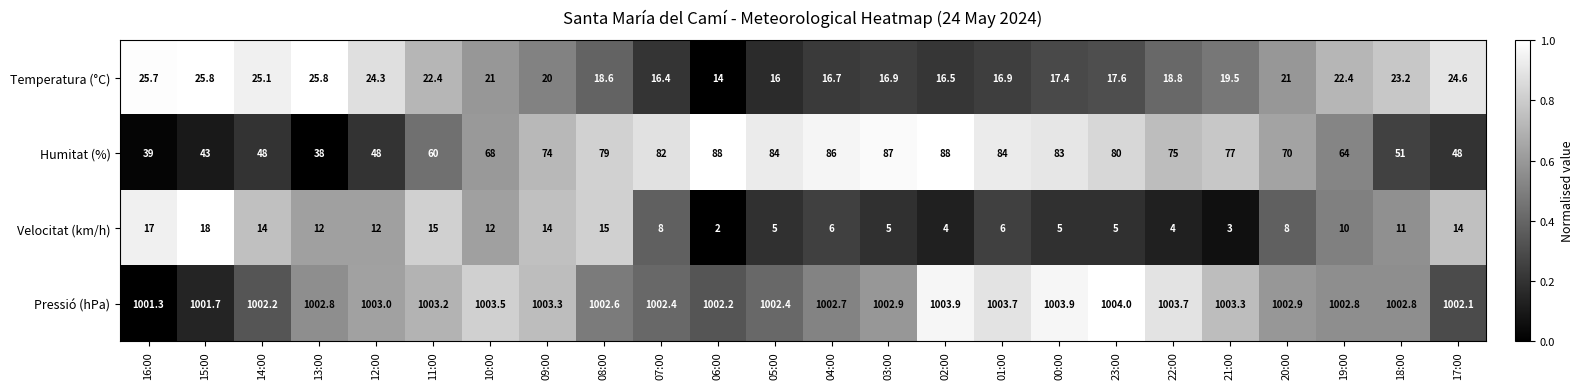

How many distinct data groups are displayed?

4